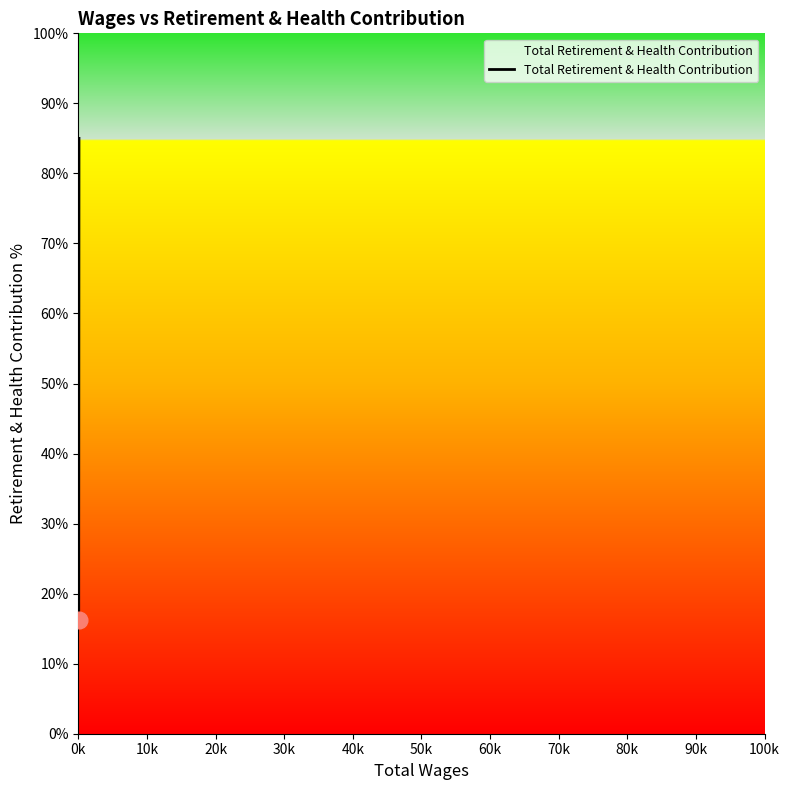

What is the sum of all values?

227.6